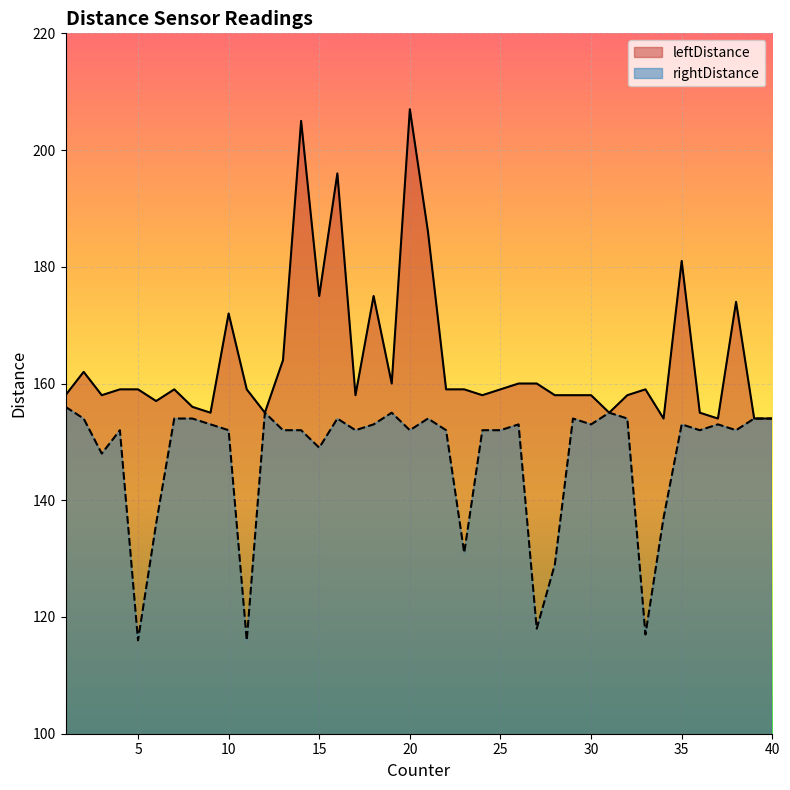

Which series has the largest range (max minus min)?

leftDistance